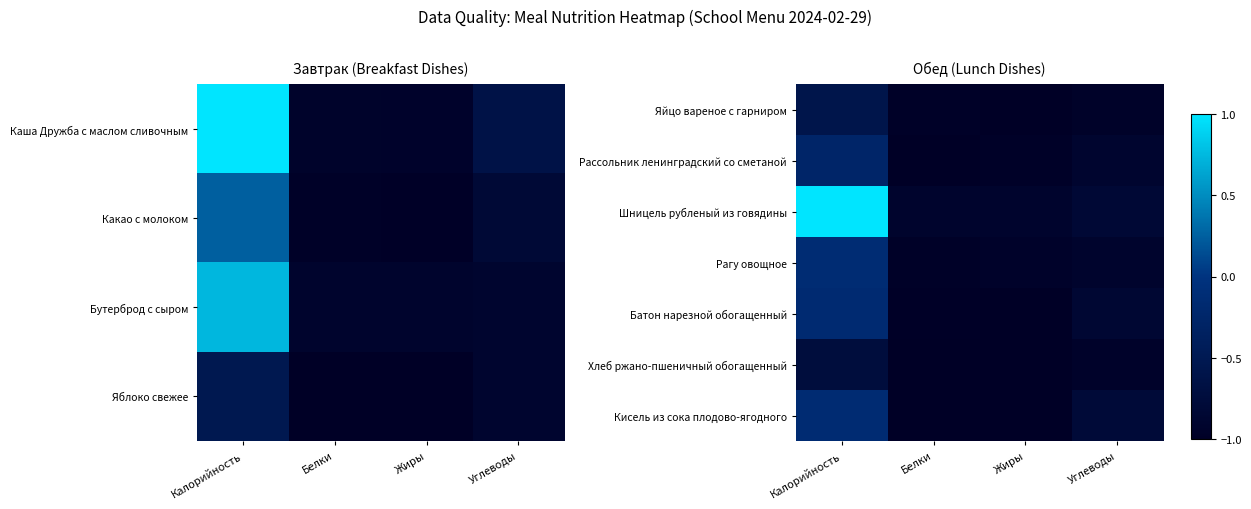

Count the number of data series in this chart.

7